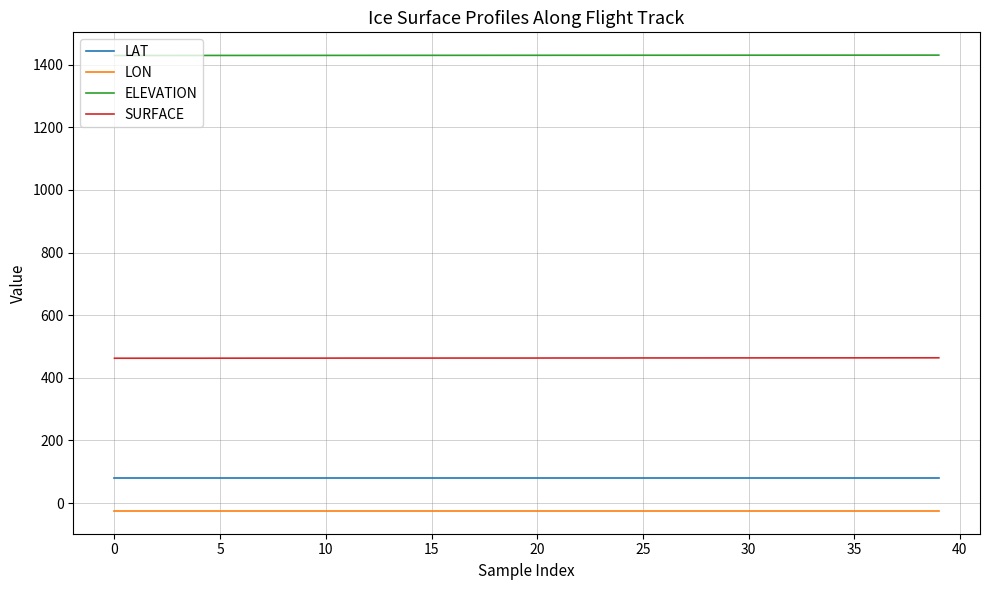

What is the difference between the maximum and minimum values in the ELEVATION series?

1.2